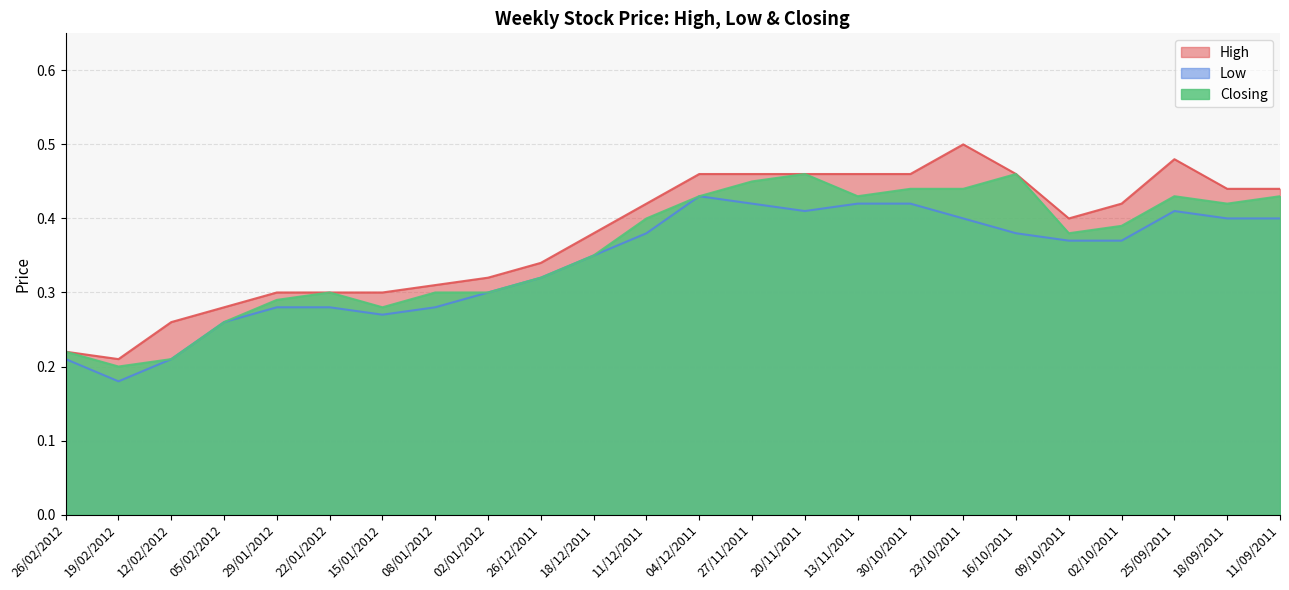

What is the average value of the High series?

0.4